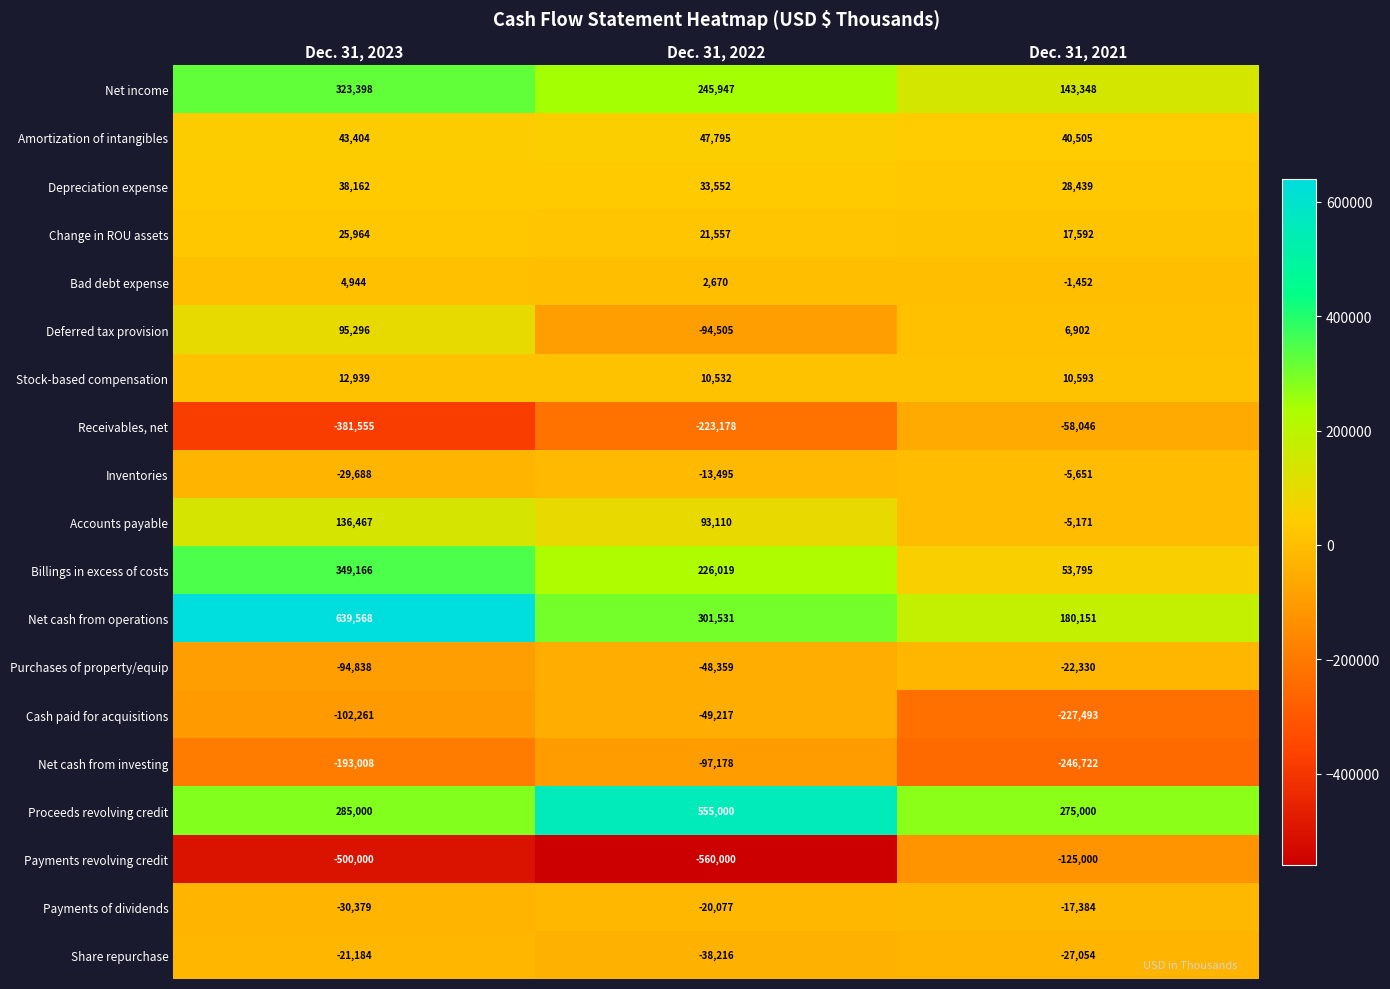

Where is Depreciation expense nearest to the value 33300?

Dec. 31, 2022